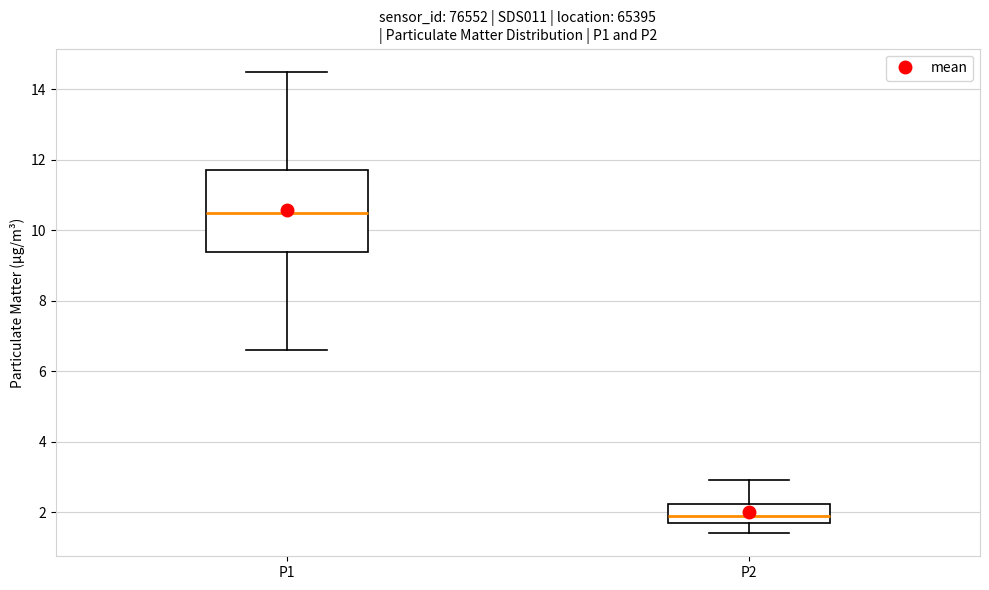

Reading left to right, read every box against the y-axis: the position of its median line, the range the box covers, and the ends of its whiskers. The values are not printed on the chart, so give them approximately, as read against the axis.

P1: median 10.6, box 9.4 to 11.8, whiskers 6.6 to 14.6
P2: median 2.0, box 1.8 to 2.2, whiskers 1.4 to 3.0